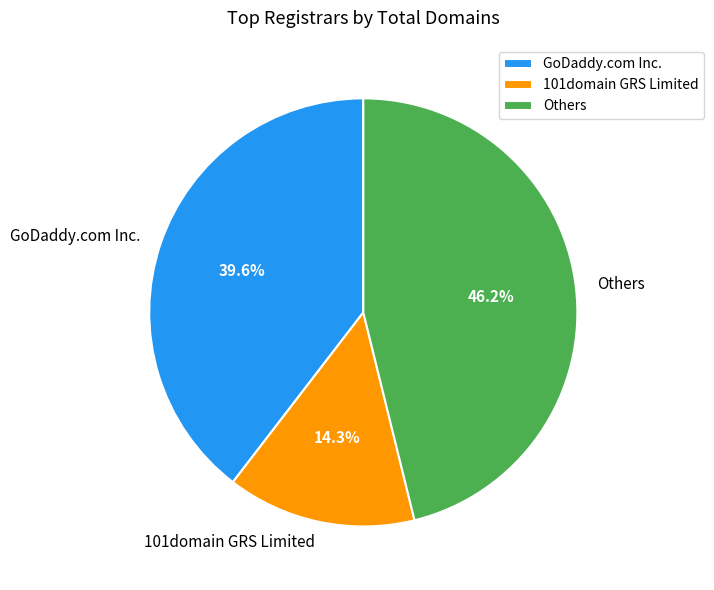

Rank the categories by value from lowest to highest.

101domain GRS Limited, GoDaddy.com Inc., Others